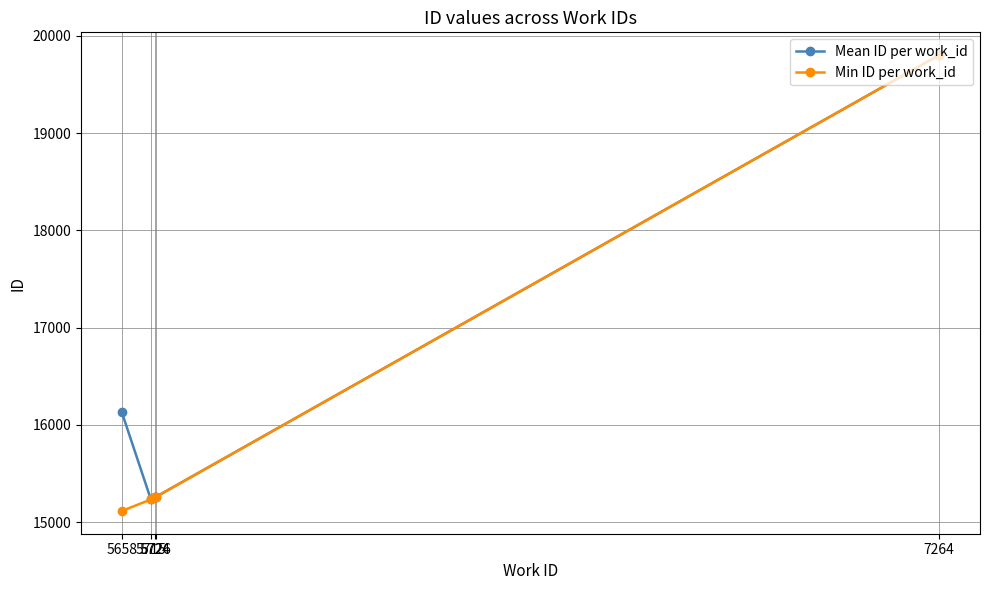

What is the smallest value displayed?

15114.0